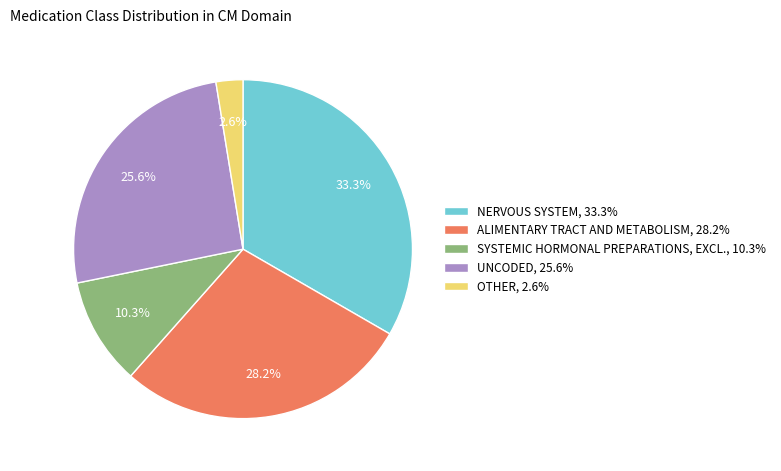

Rank the categories by value from lowest to highest.

OTHER, SYSTEMIC HORMONAL PREPARATIONS, EXCL., UNCODED, ALIMENTARY TRACT AND METABOLISM, NERVOUS SYSTEM